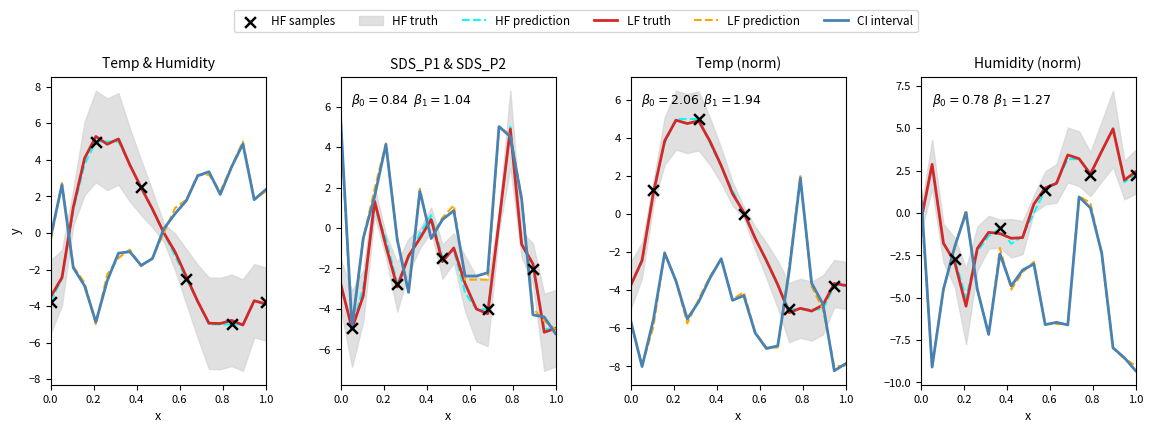

Which series reaches the maximum Y coordinate?

Temp